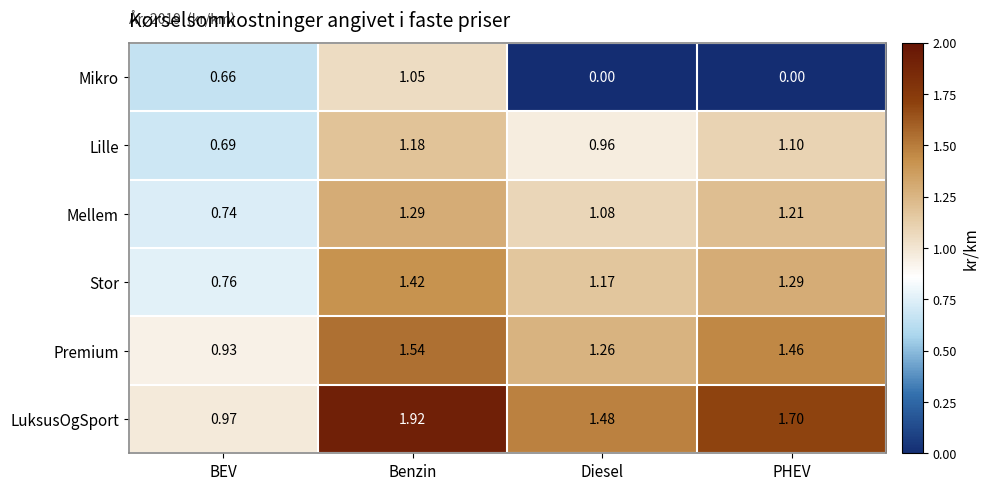

Which series has the largest total across all categories?

LuksusOgSport